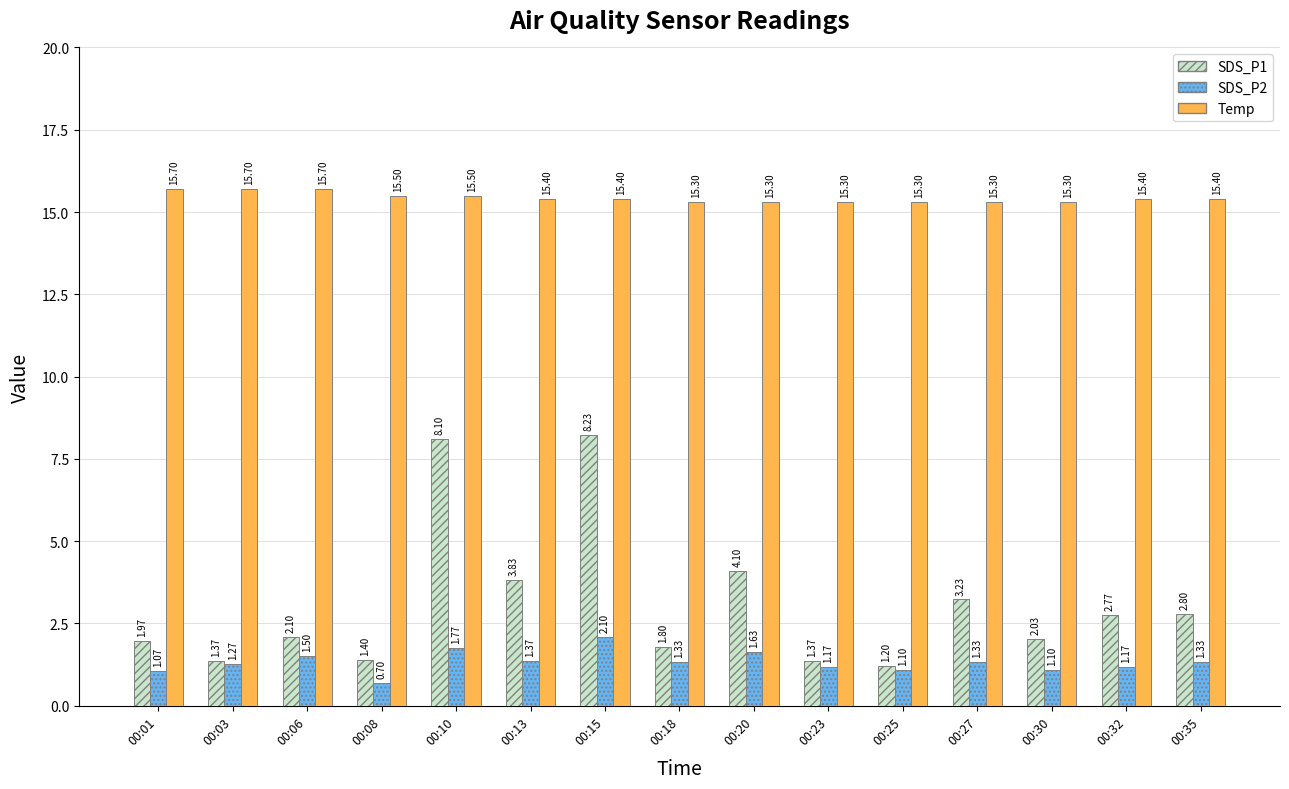

What is the value of the Temp bar at the 13th from the left?

15.3